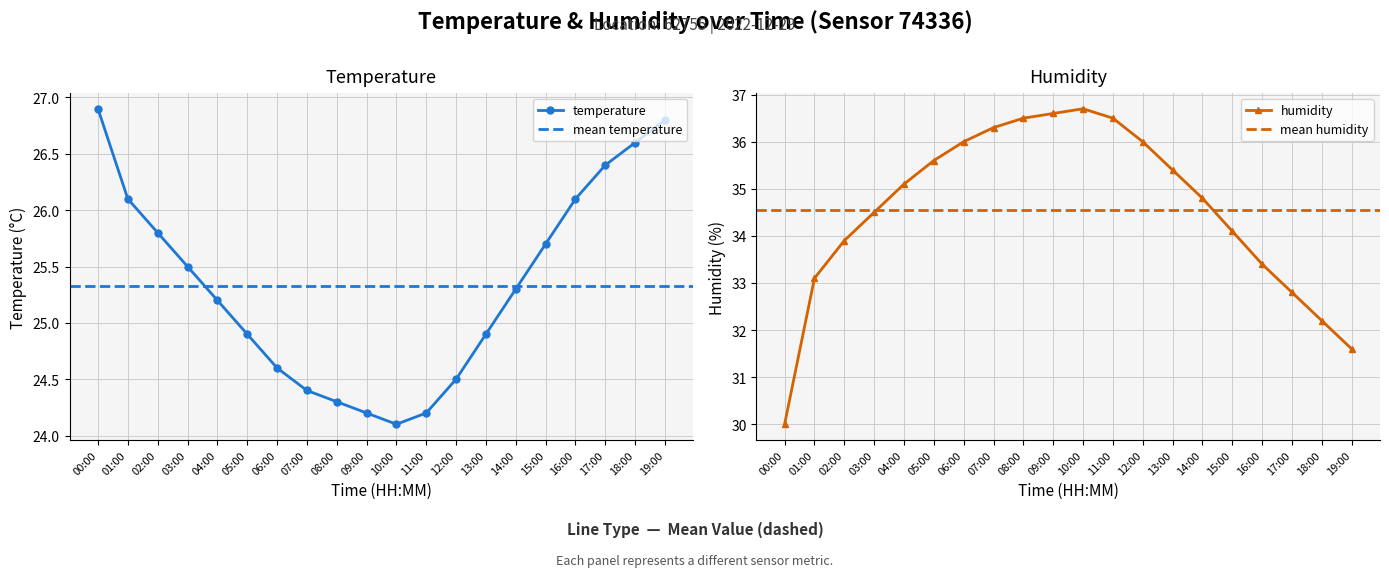

Where is humidity nearest to the value 33?

01:00